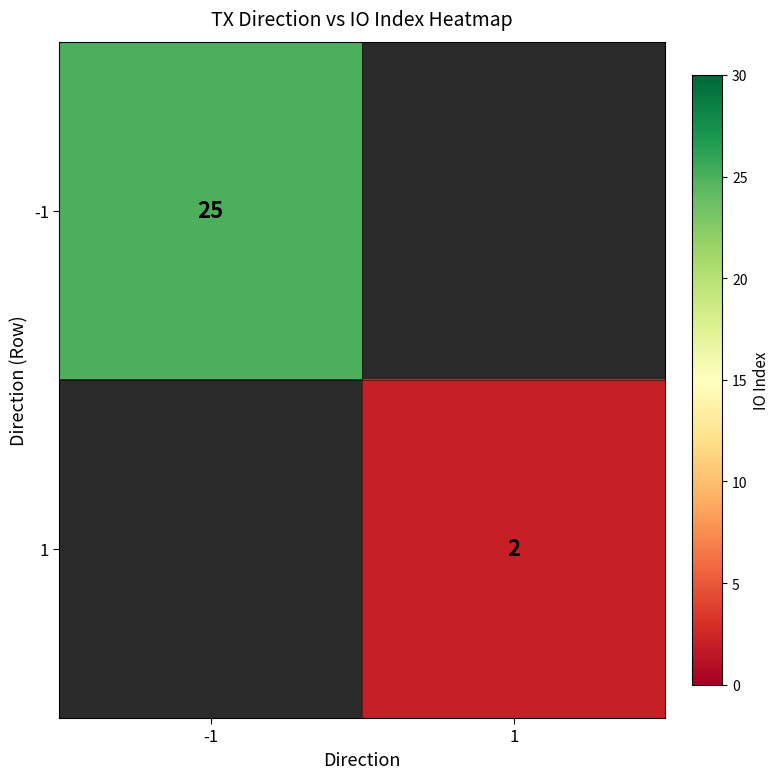

Is it true that -1 equals 6 at -1?

False